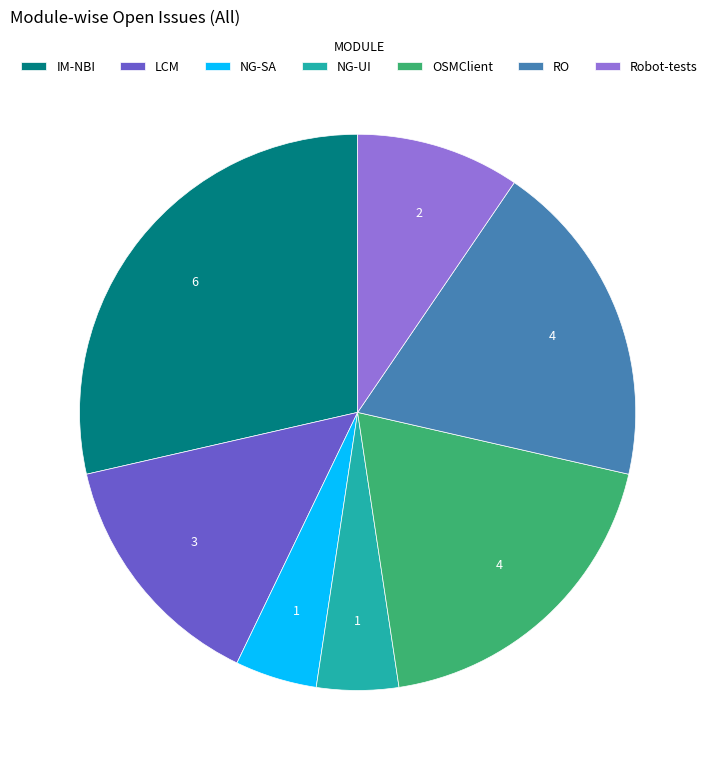

The LCM slice represents 14% of the pie. True or false?

True